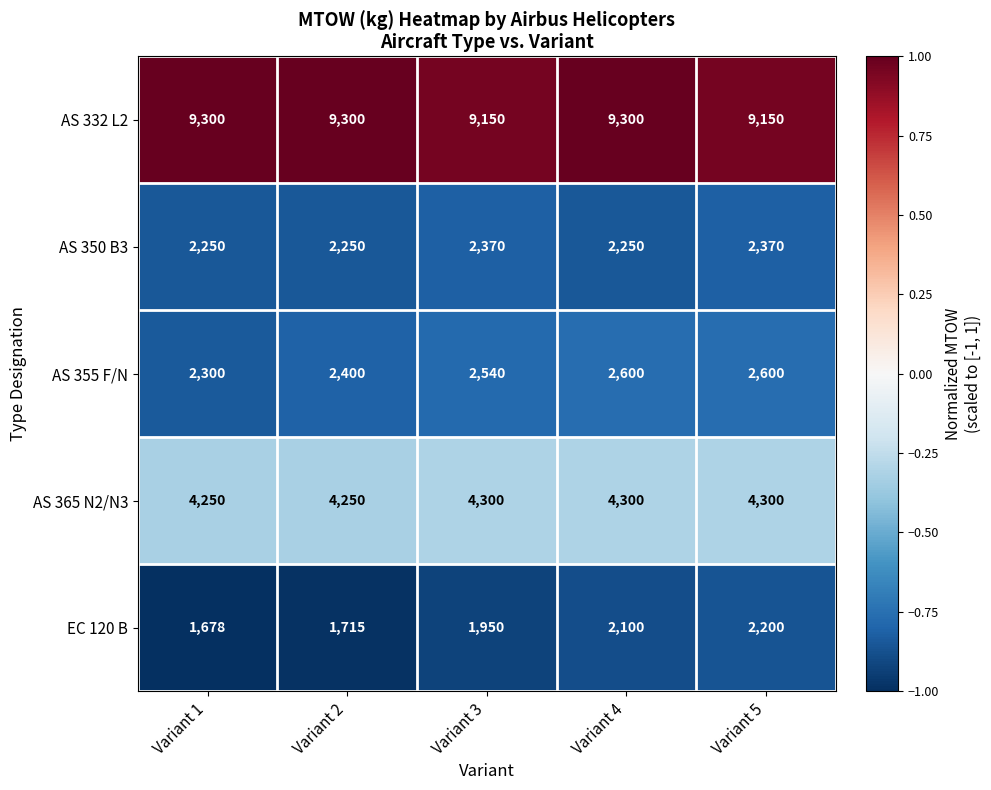

Which series has the largest range (max minus min)?

EC 120 B